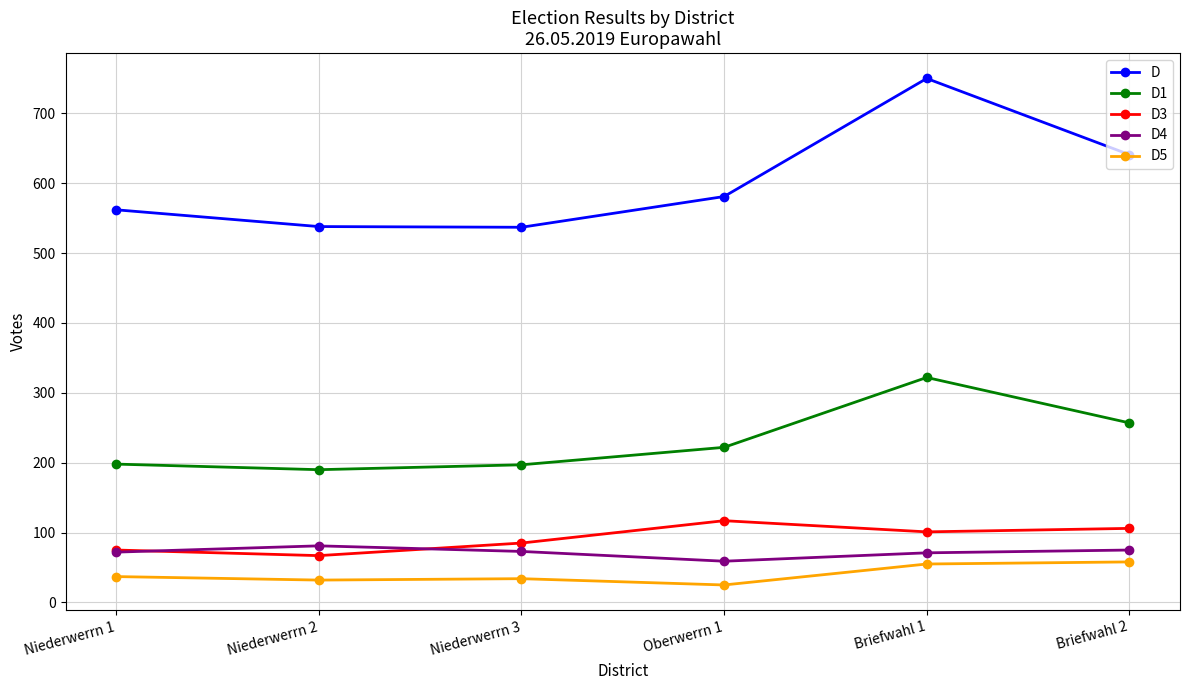

What is the difference between the D1 values at Niederwerrn 1 and Briefwahl 1?

124